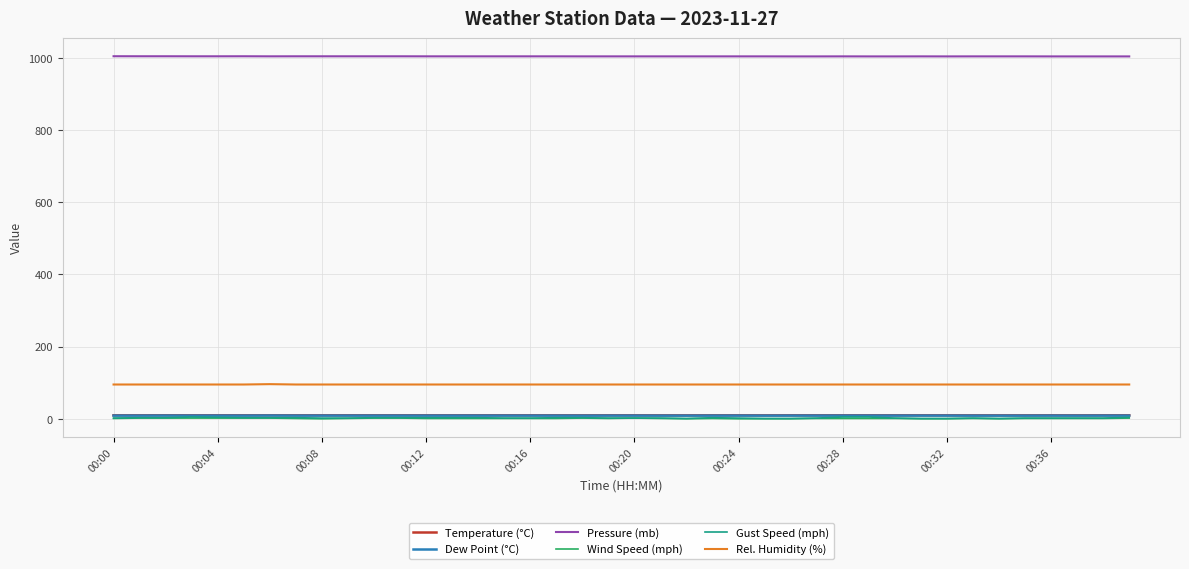

What is the maximum value for Pressure (mb)?

1004.3